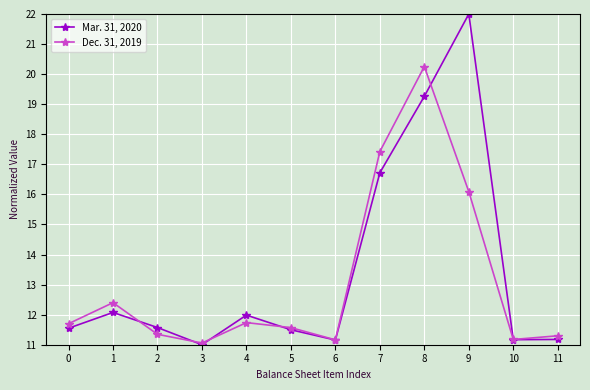

What is the lowest value of the Mar. 31, 2020 series?

11.0